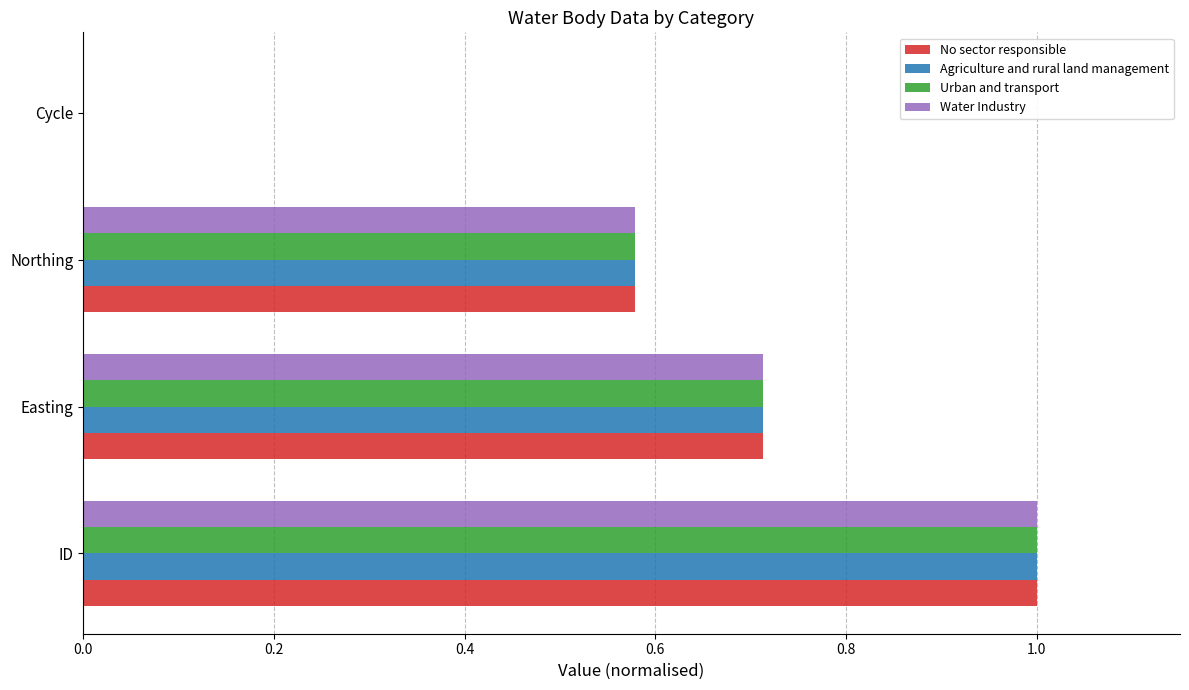

How many series are shown in this chart?

4